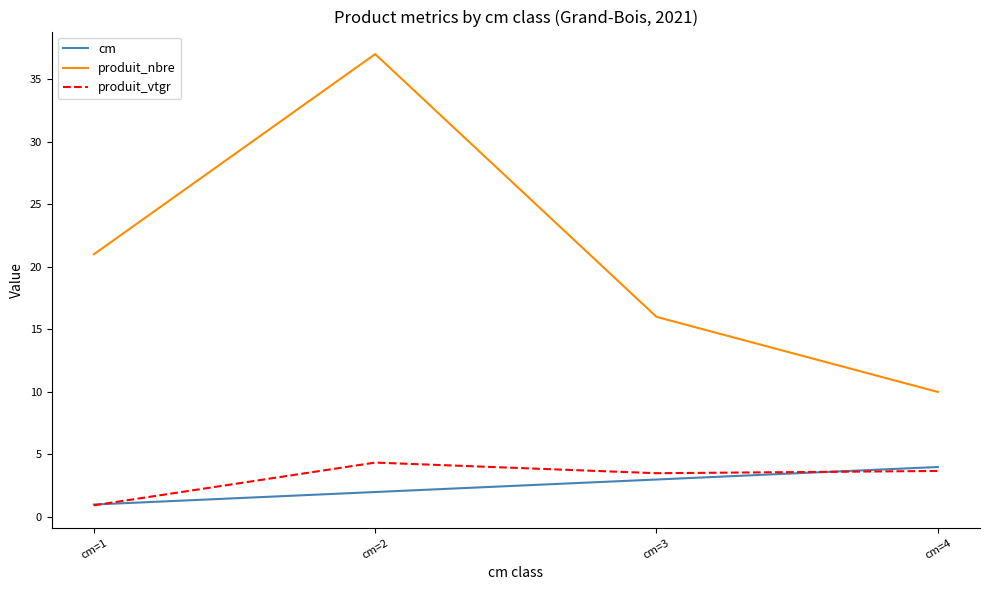

True or false: produit_nbre and produit_vtgr cross at least once.

False